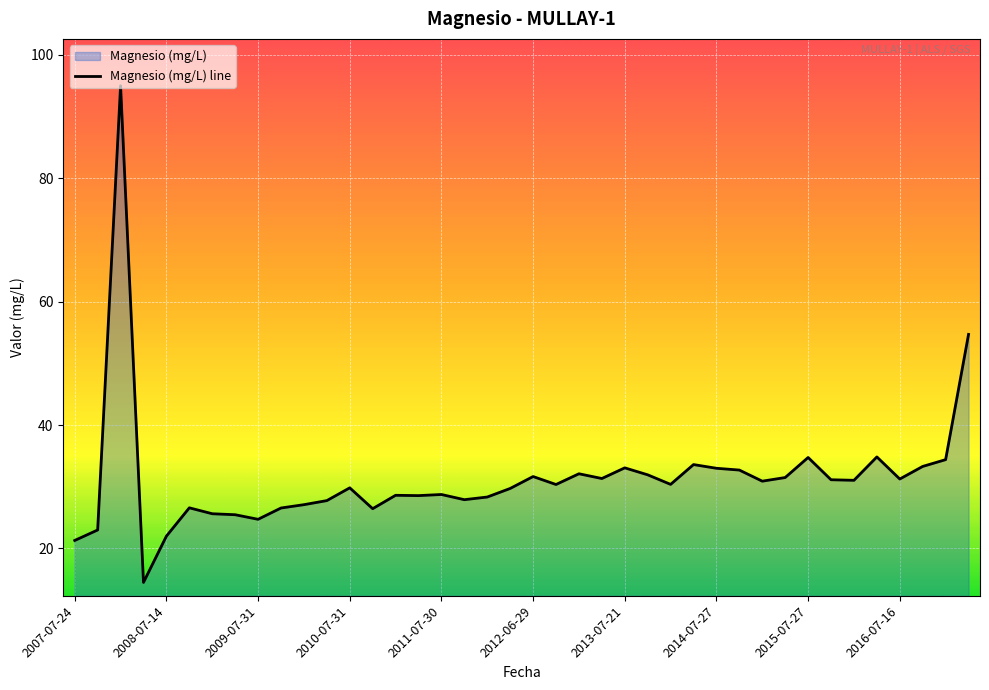

True or false: the data shows 49.9 at 34.

False